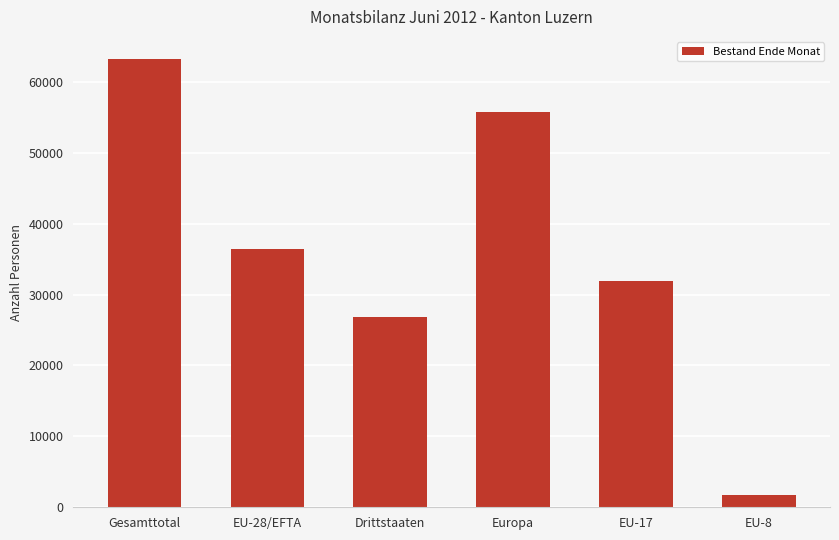

Which category has the lowest value across all series?

EU-8